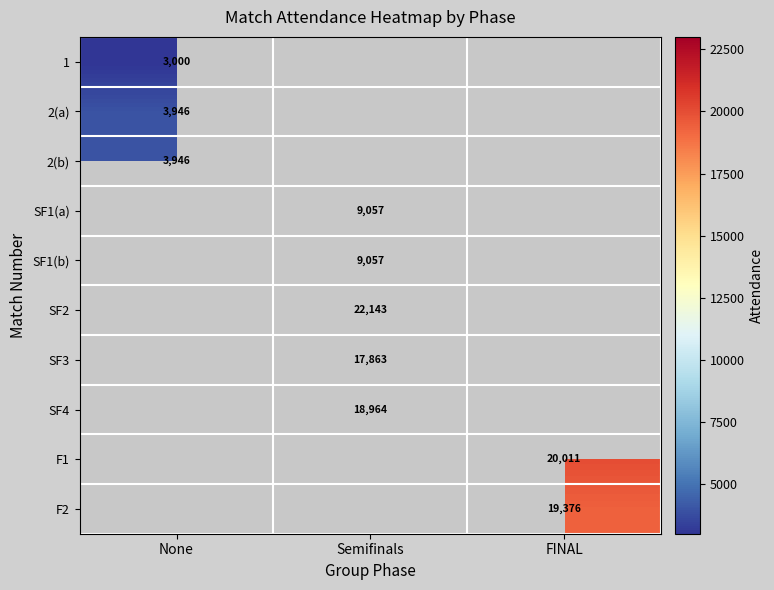

The value of 2(b) at None is 2063. True or false?

False